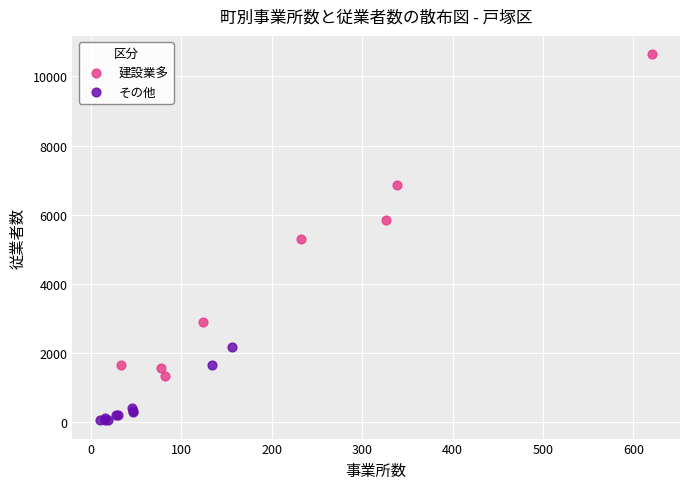

Which series reaches the maximum Y coordinate?

建設業多